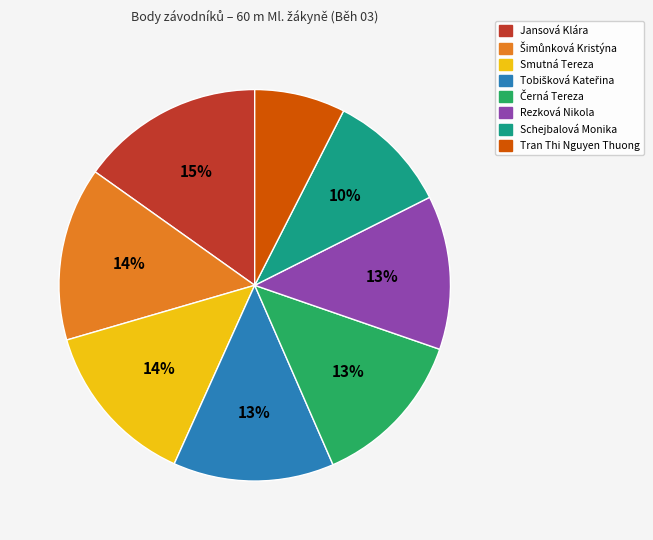

How many slices are in this pie chart?

8